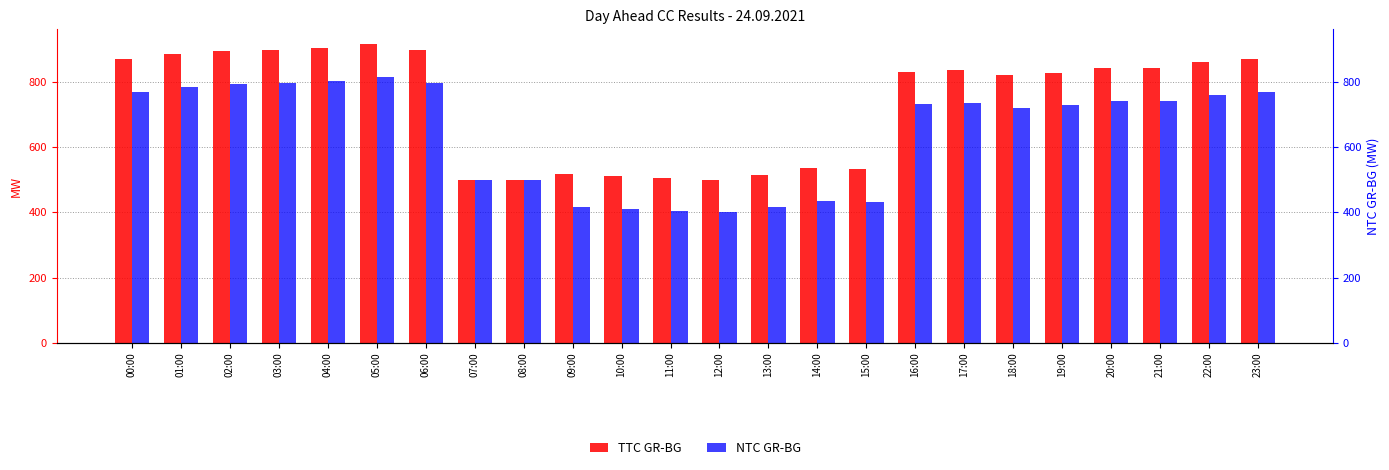

Which category has the lowest value in the TTC GR-BG series?

07:00